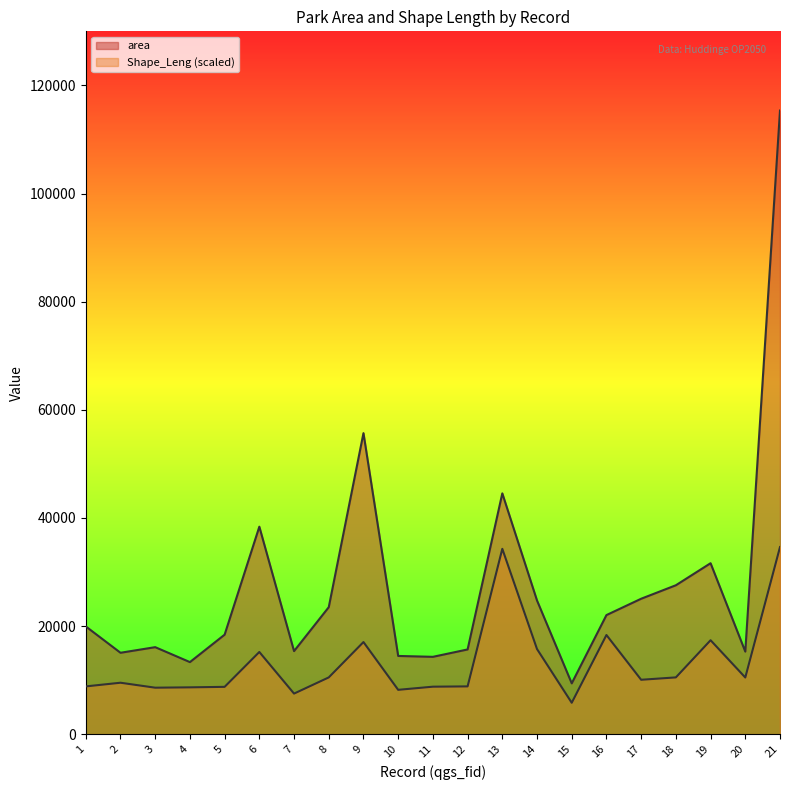

What is the total value across all series at 7?

22862.6